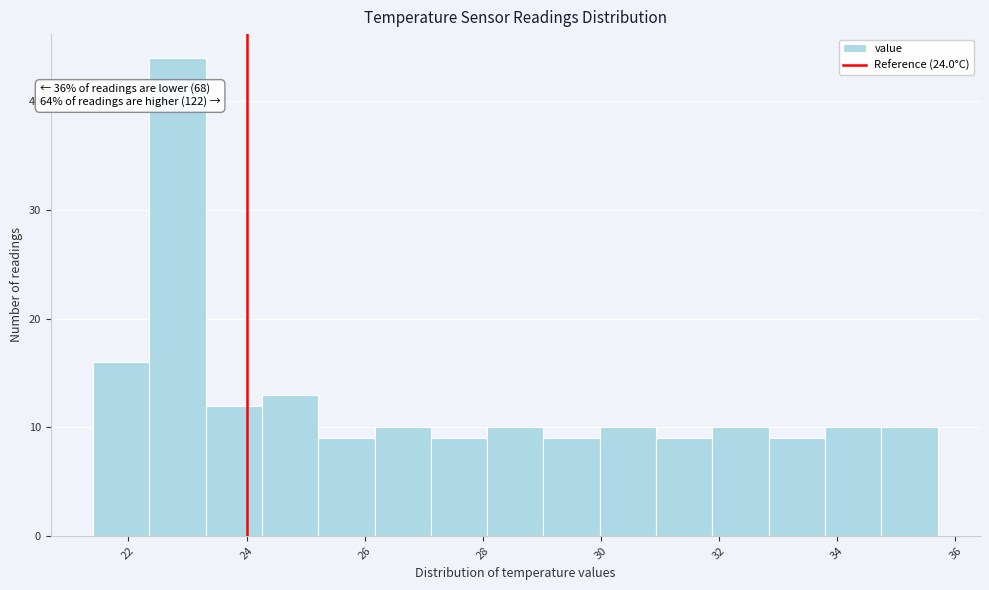

Over which range of the x-axis is the bar tallest?

22.4 to 23.4